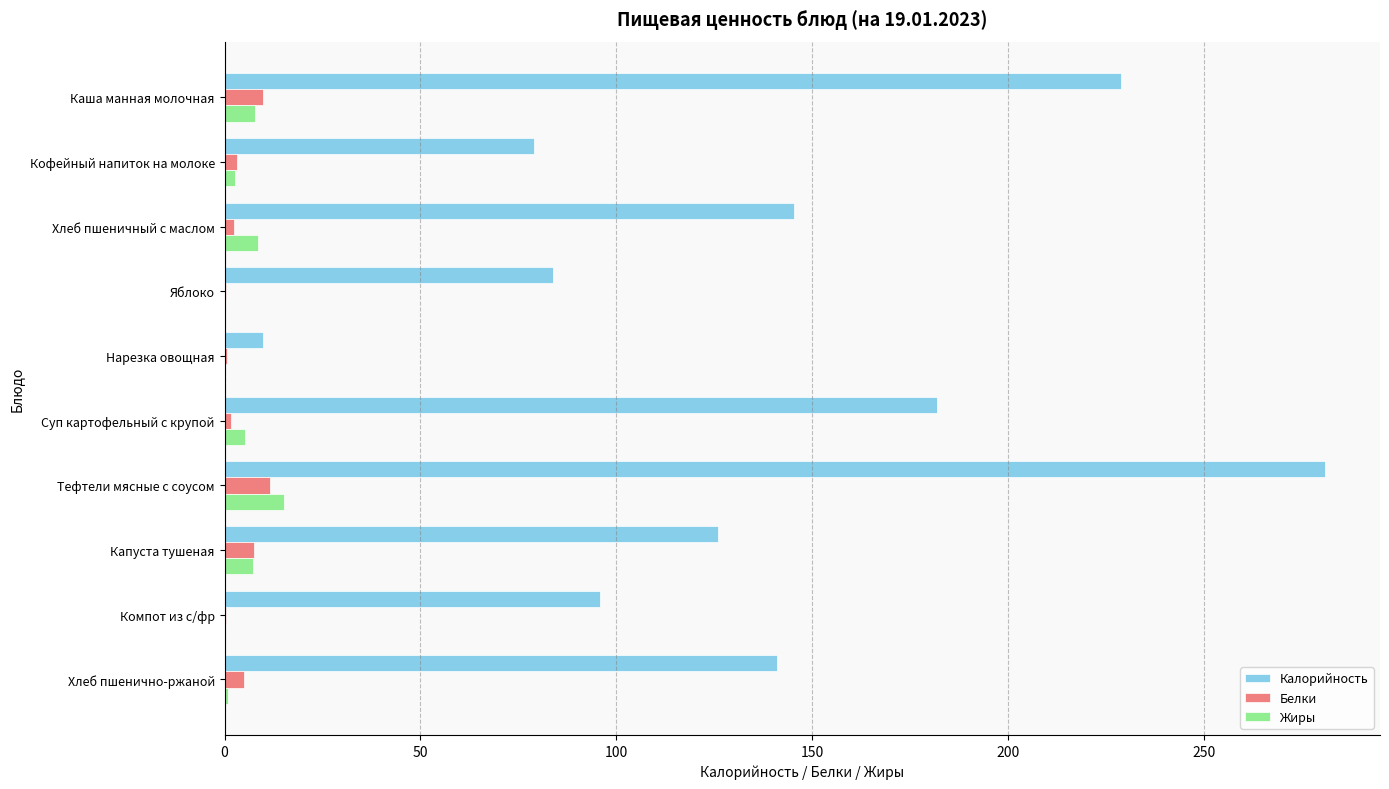

Read the Жиры value at Тефтели мясные с соусом.

15.3